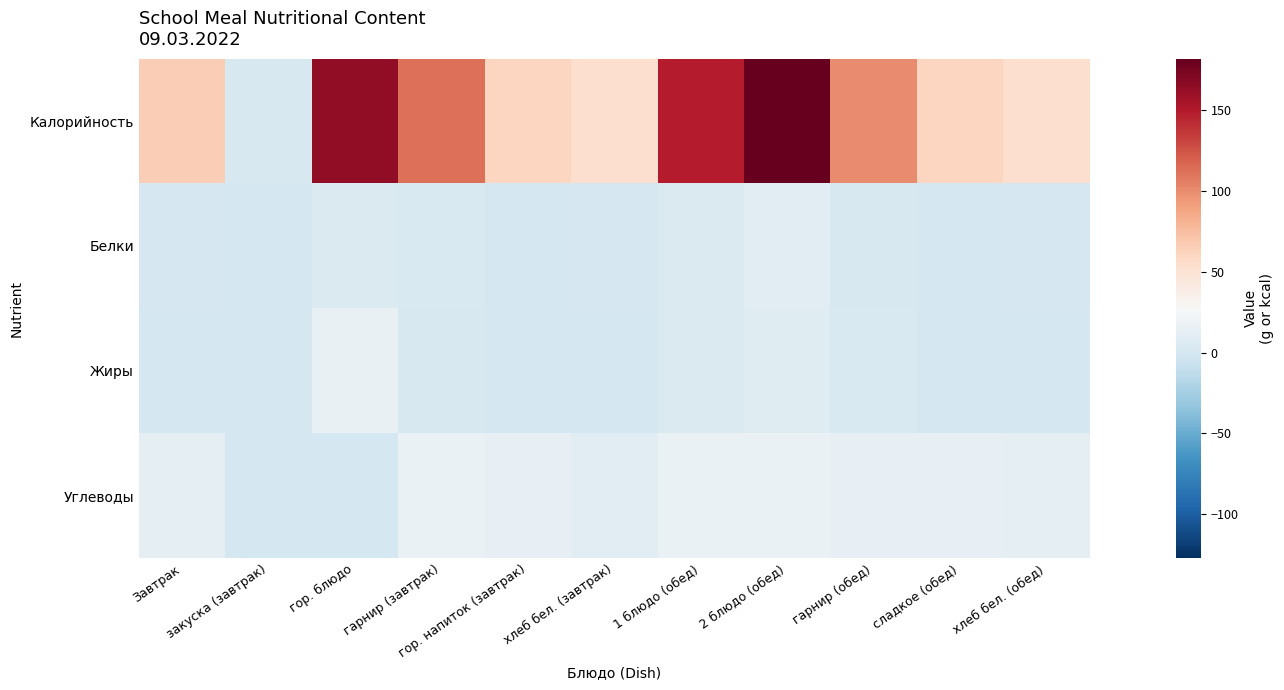

Which has a higher value, хлеб бел. (обед) or гор. напиток (завтрак)?

гор. напиток (завтрак)